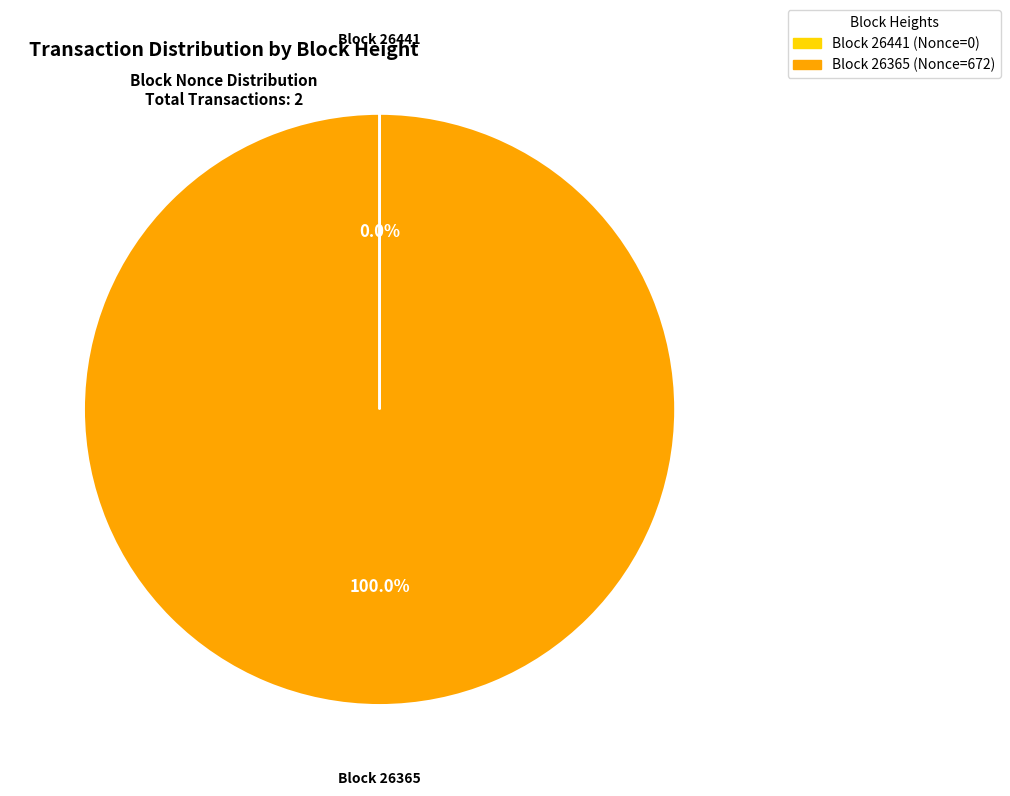

Does any single category account for the majority?

Yes